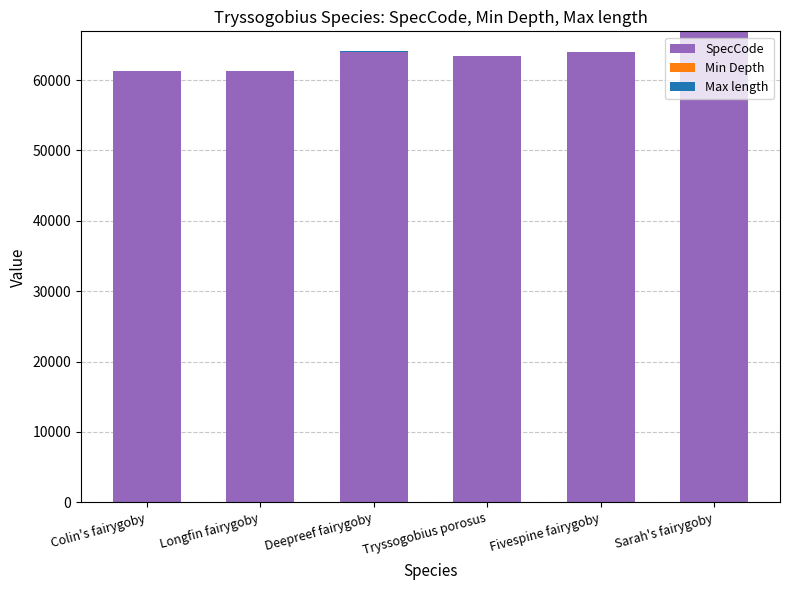

What is the sum of all SpecCode values?

380946.0